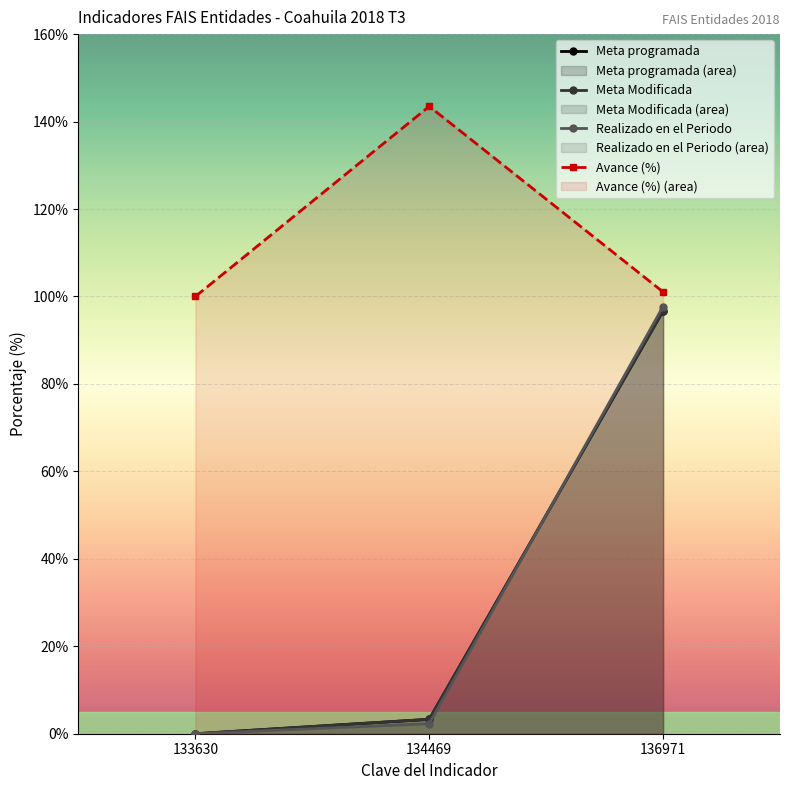

Which has a higher value, 133630 or 136971?

136971